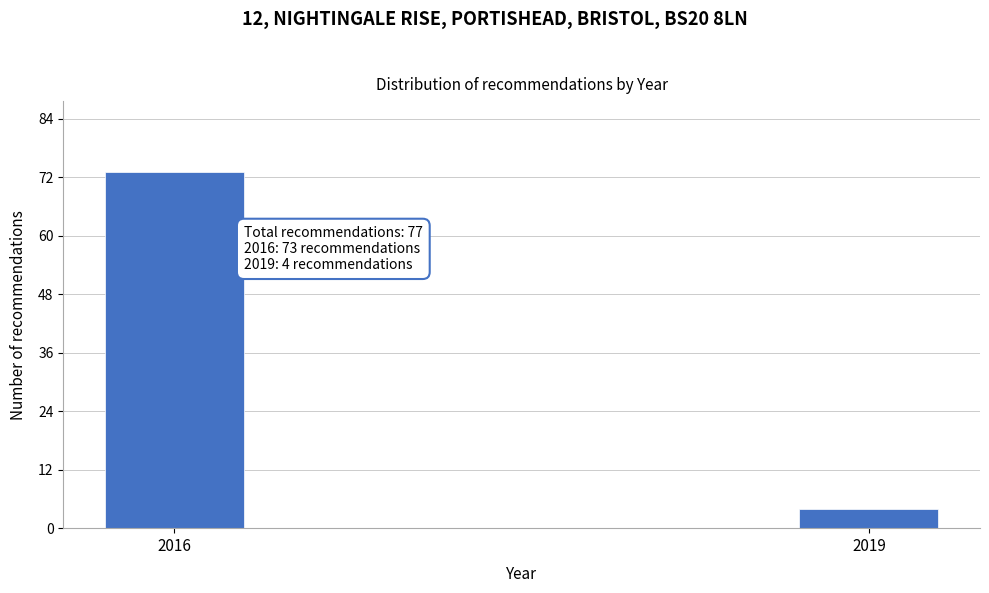

Reading left to right, list all the values displayed in this chart.

73	4